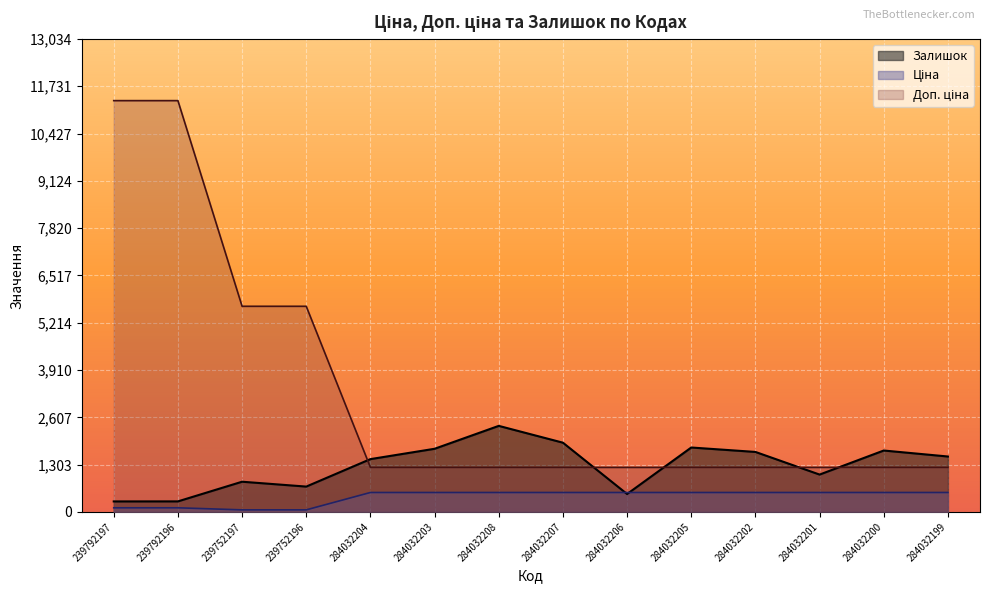

Reading left to right, what are all the values shown in this chart?

Ціна: 113.3	113.3	56.7	56.7	535.4	535.4	535.4	535.4	535.4	535.4	535.4	535.4	535.4	535.4
Доп. ціна: 11334.0	11334.0	5667.0	5667.0	1227.2	1227.2	1227.2	1227.2	1227.2	1227.2	1227.2	1227.2	1227.2	1227.2
Залишок: 289.0	290.0	832.0	698.0	1455.0	1740.0	2371.0	1908.0	493.0	1775.0	1653.0	1029.0	1692.0	1527.0